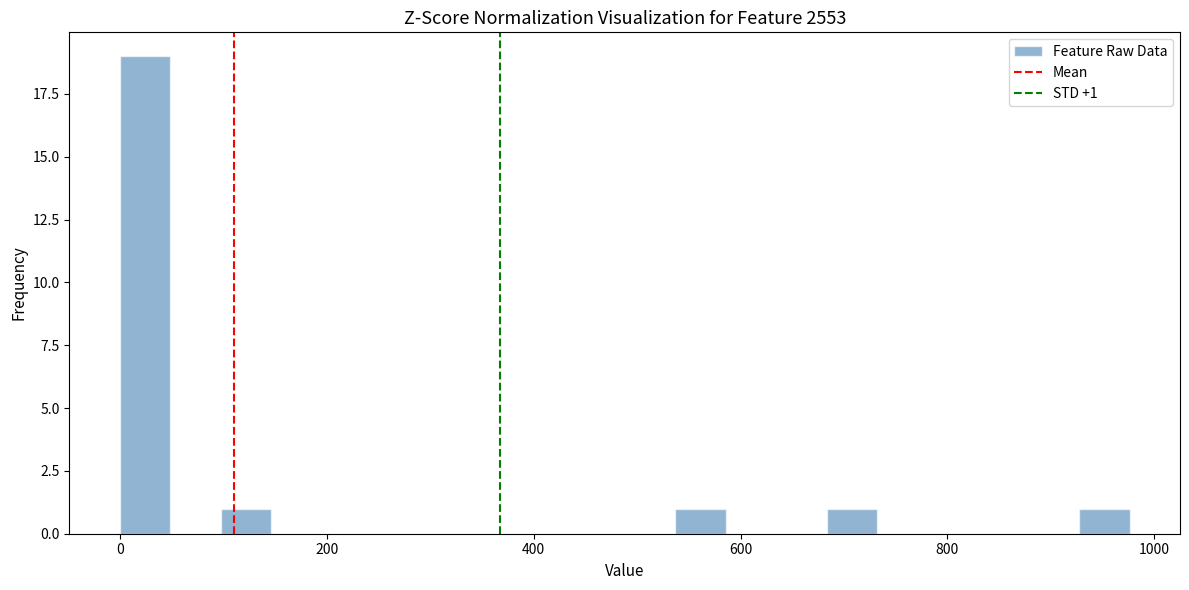

Read against the x-axis, roughly where is the centre of the tallest bar?

20